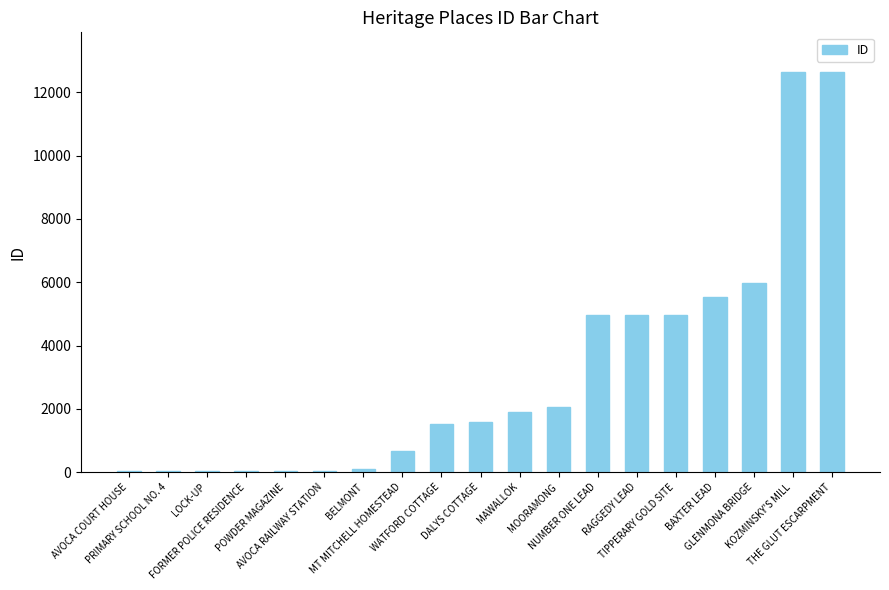

The value at GLENMONA BRIDGE is 5983. True or false?

True